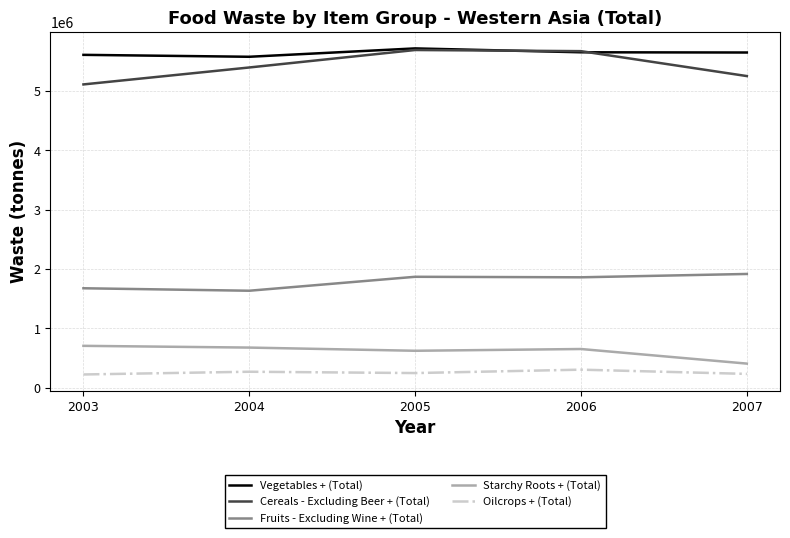

How many categories are shown in the chart?

5